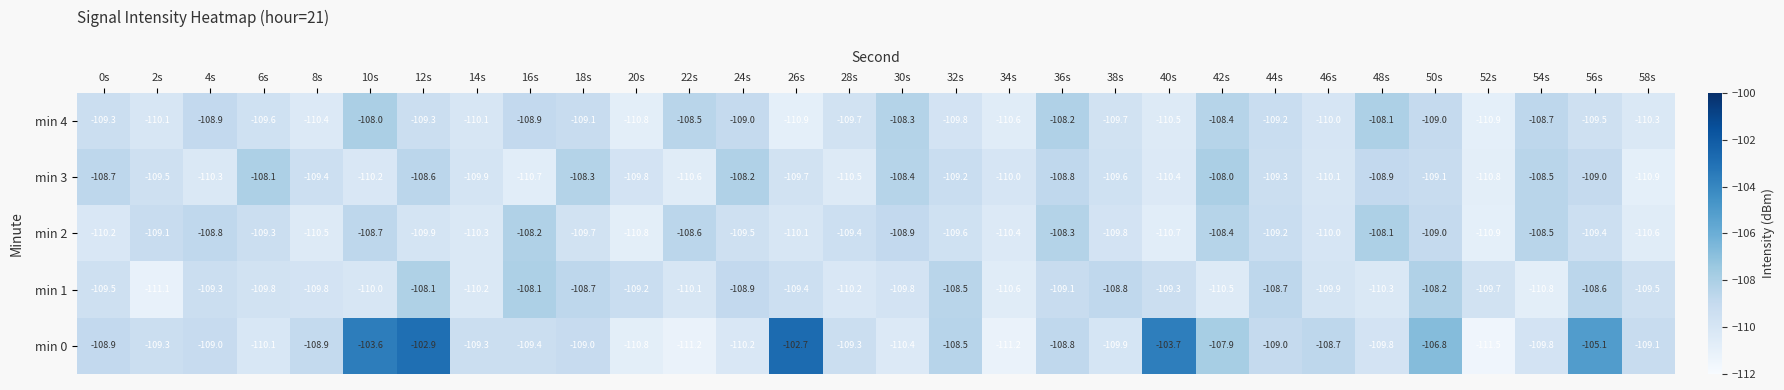

Which series has the widest spread of values?

min 0